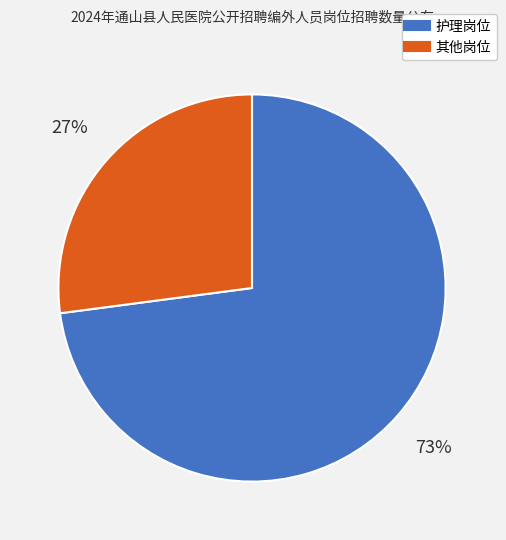

To the nearest percent, what is the average slice percentage?

50%